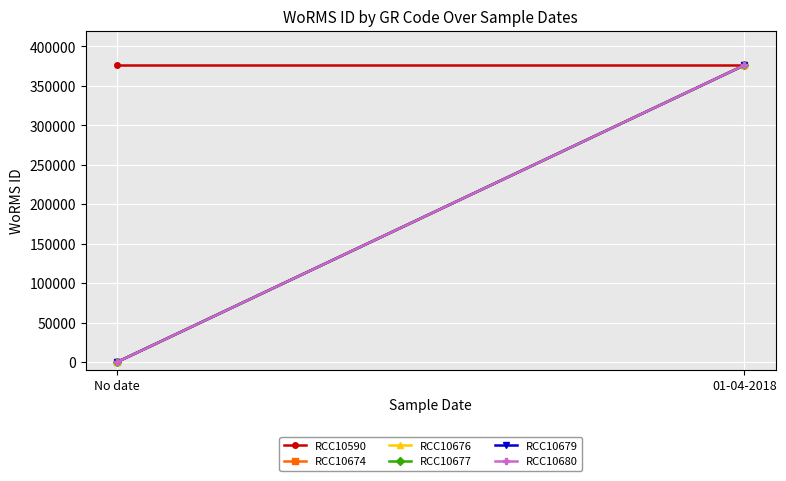

What is the approximate value of RCC10590 at 01-04-2018?

376073